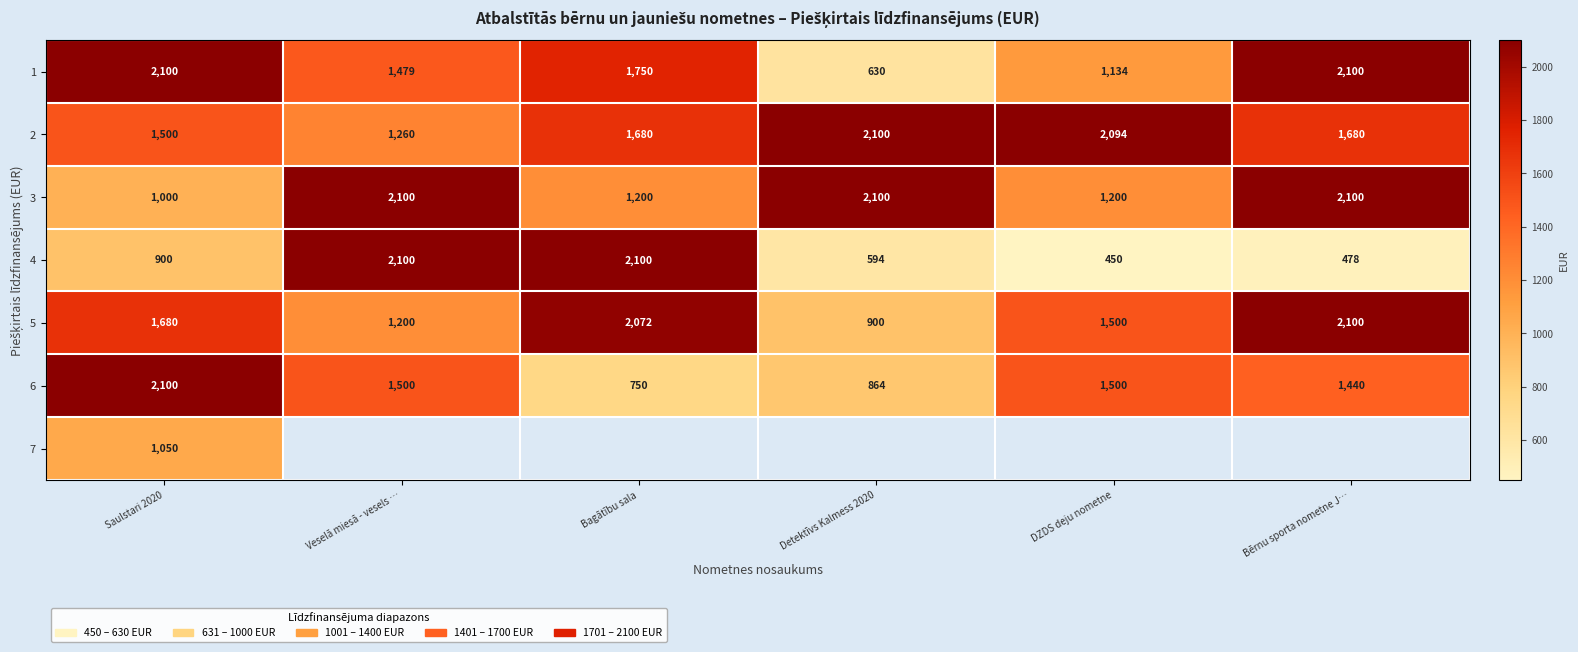

How many values in the 2 series are below 1680?

2